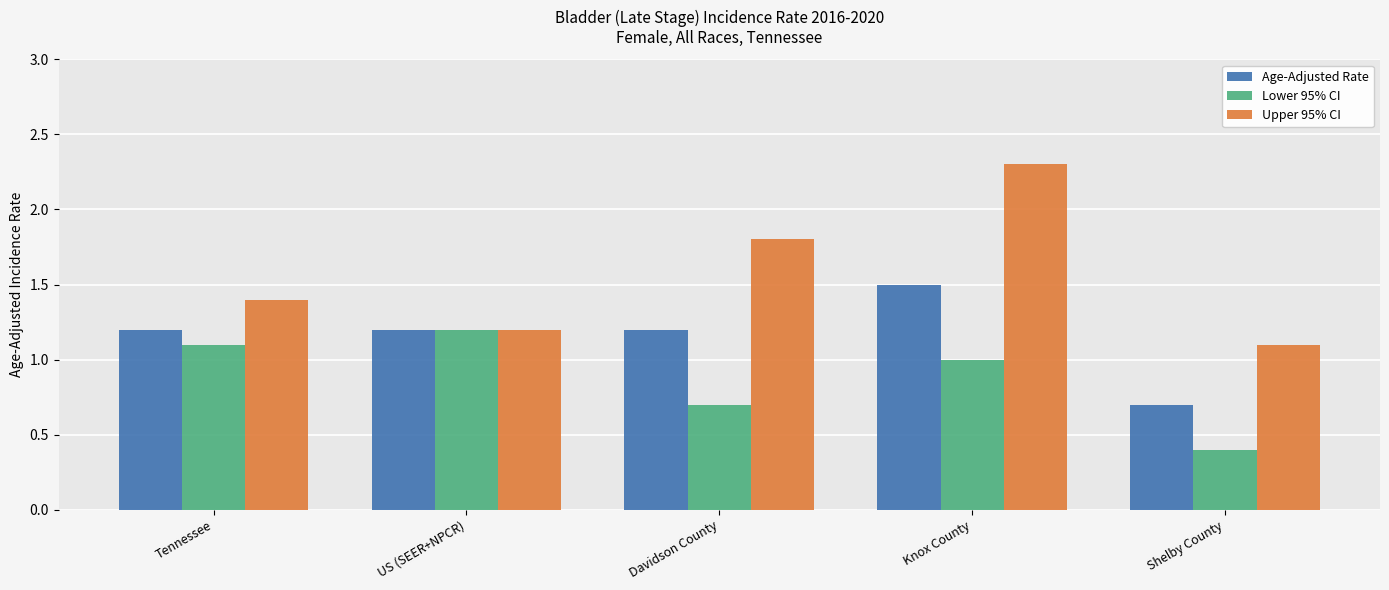

At which label is Lower 95% CI closest to 0?

Shelby County